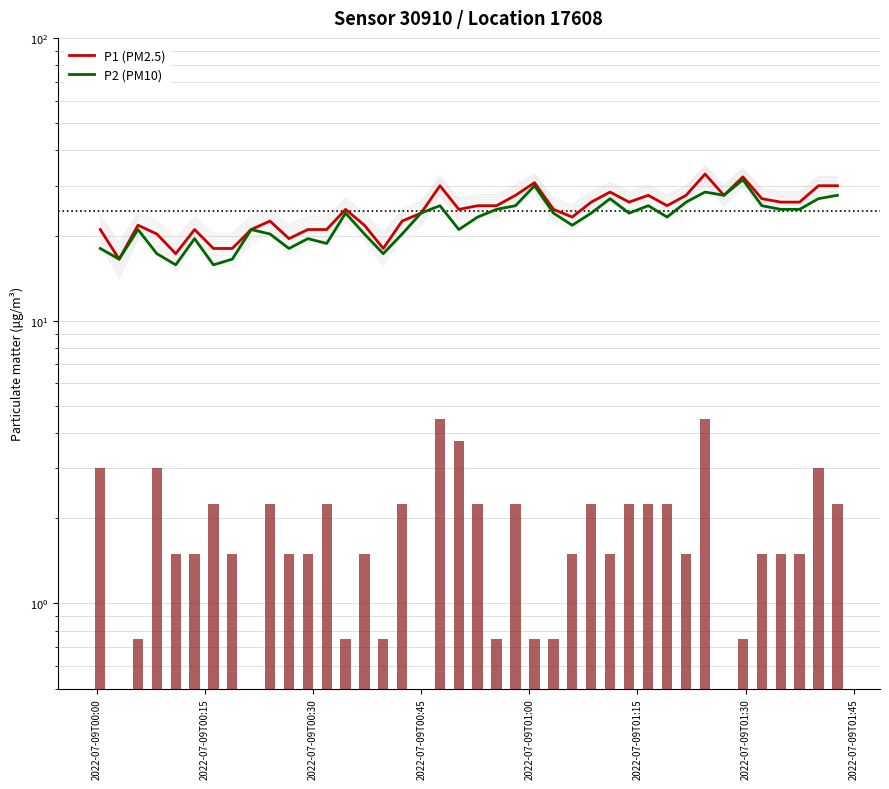

How many data points does each series have?

40